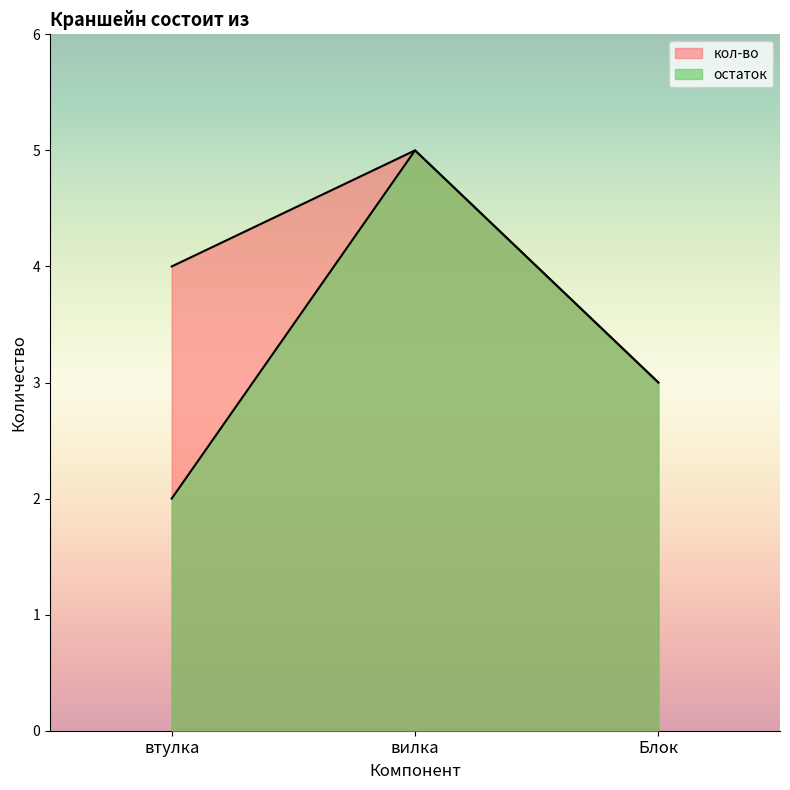

Rank the categories by value from highest to lowest.

вилка, Блок, втулка